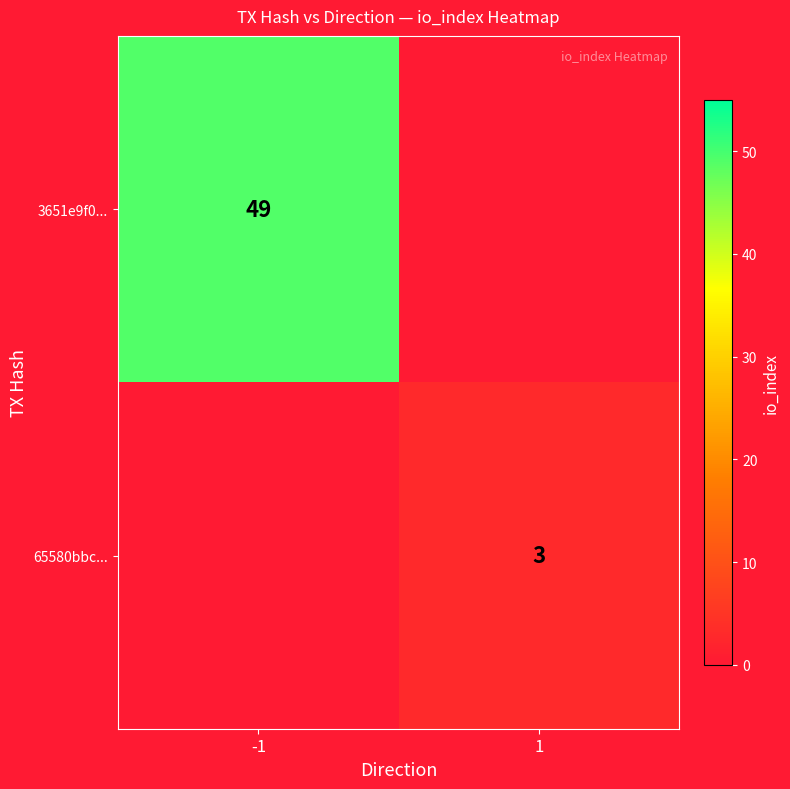

The 3651e9f0... series shows 49 at -1. True or false?

True